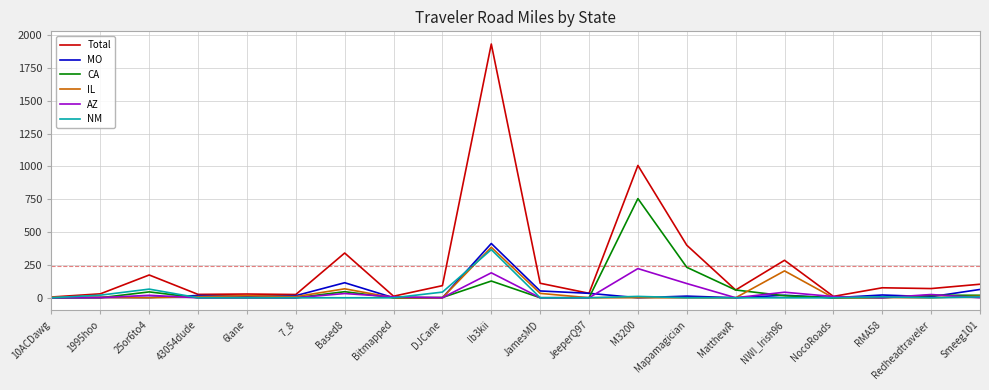

What value does the Total series have at MatthewR?

59.0